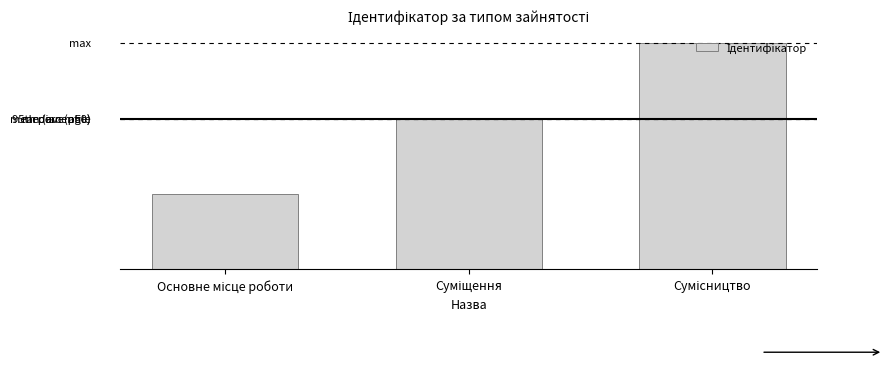

Does the chart contain any negative values?

No